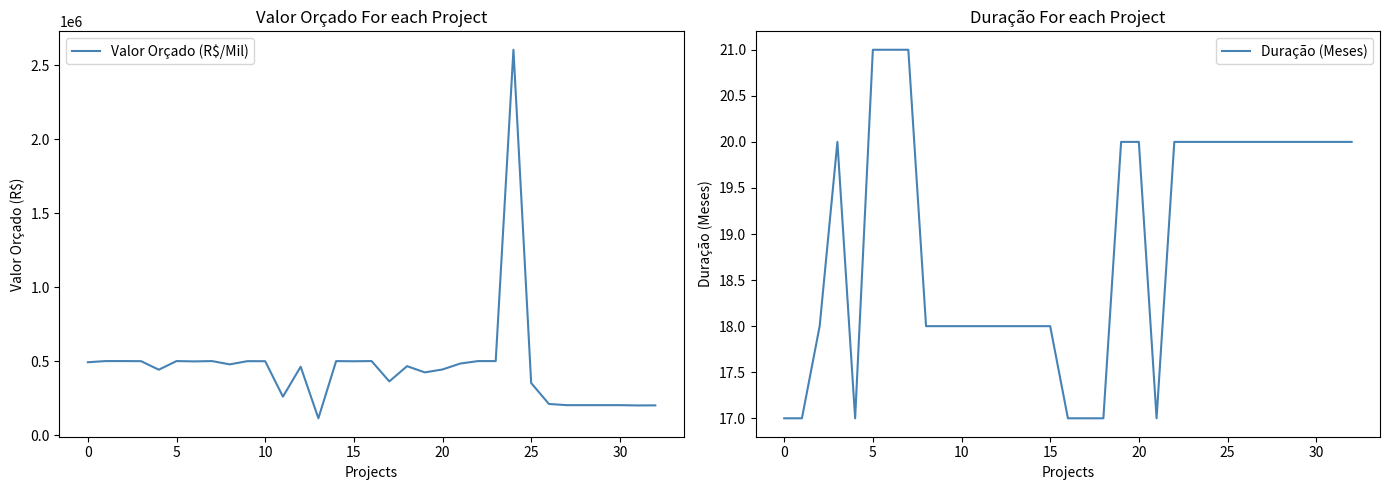

True or false: Valor Orçado (R$/Mil) and Duração (Meses) cross at least once.

False